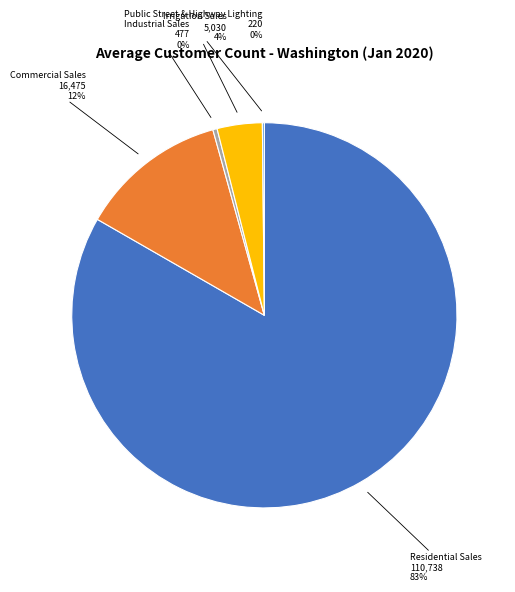

Does Commercial Sales account for over 50% of the chart?

No